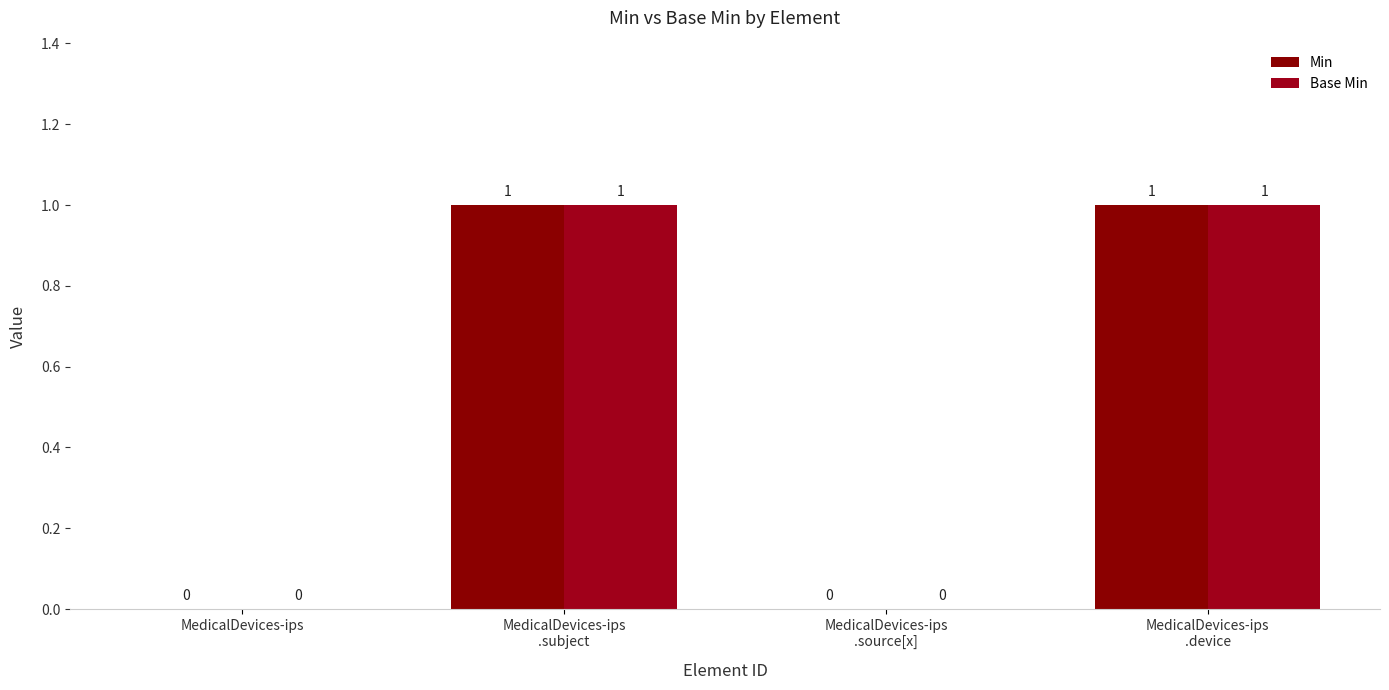

How many distinct data groups are displayed?

2